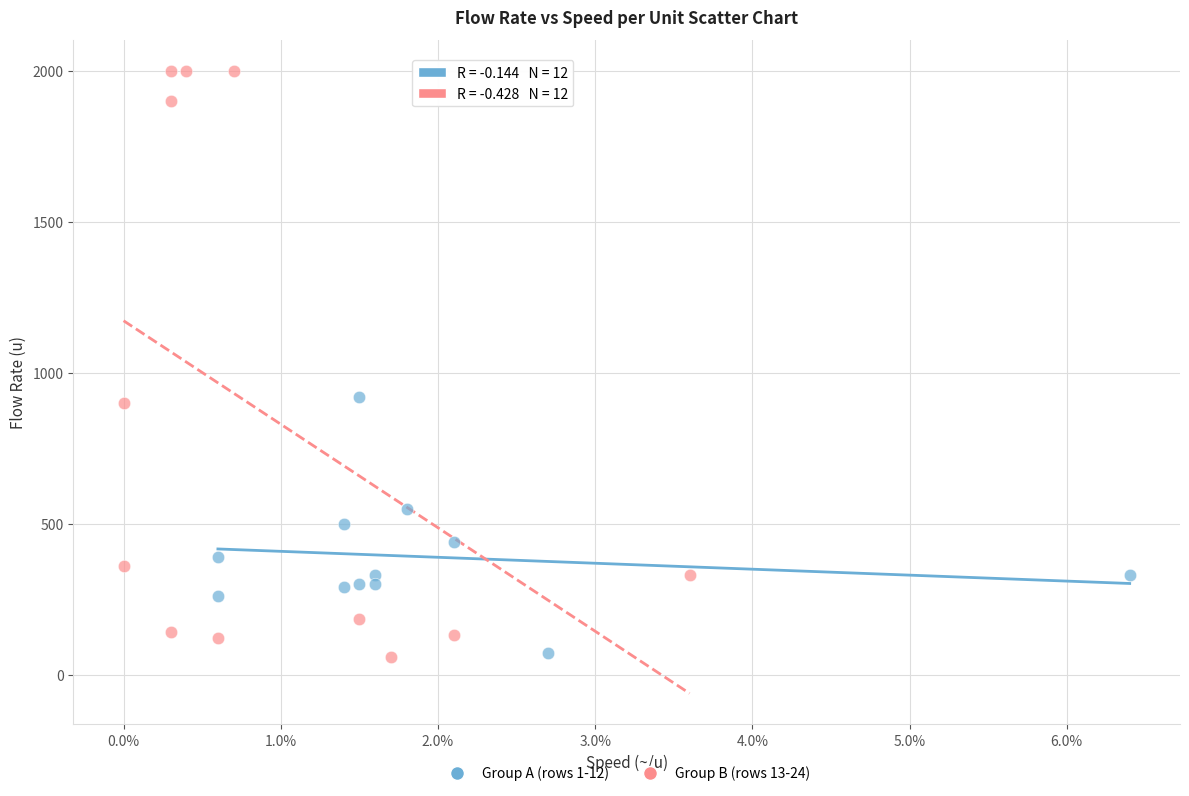

Which series reaches the maximum Y coordinate?

Group B (rows 13-24)